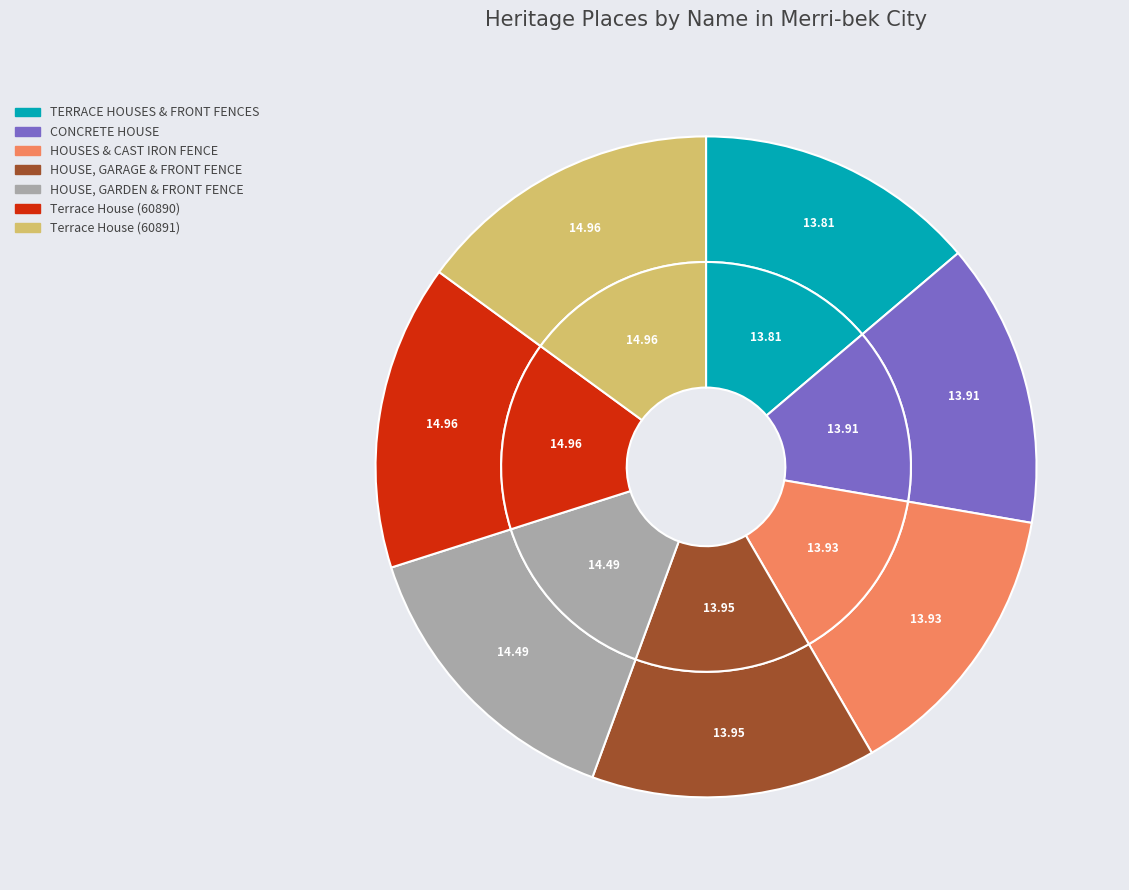

What is the largest slice in the pie chart?

Terrace House (60891)